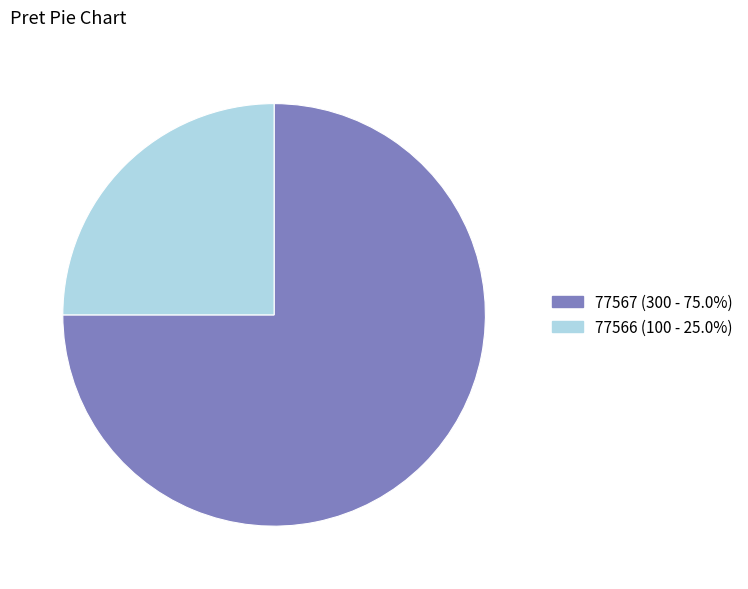

What is the smallest slice in the pie chart?

77566